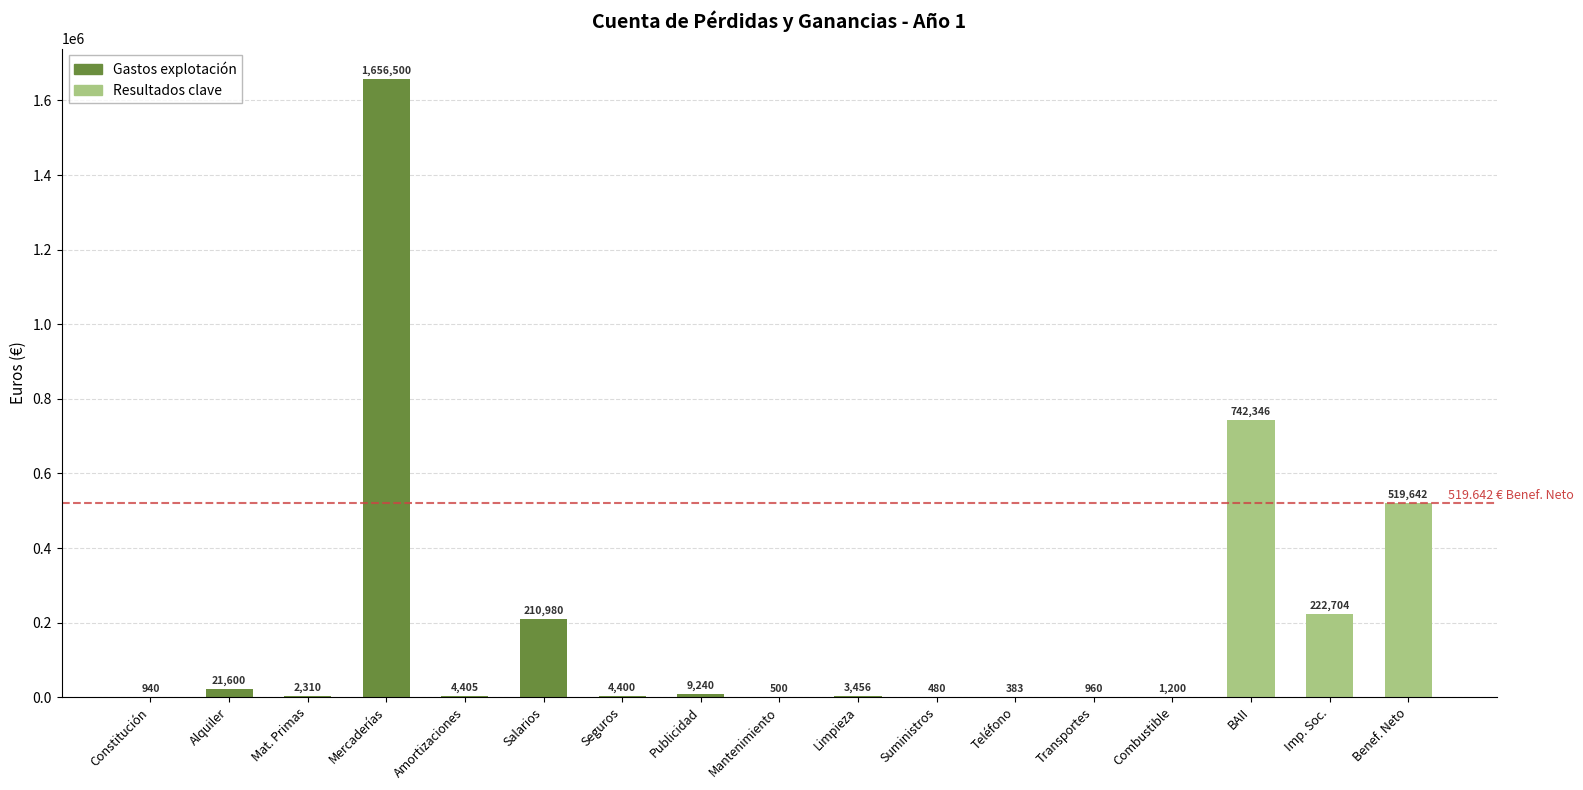

How many data points does each series have?

17